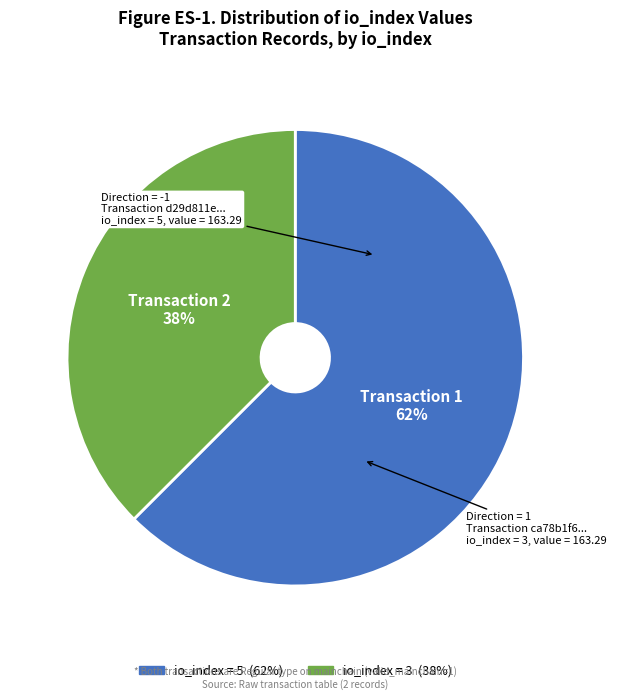

To the nearest percent, what is the average slice percentage?

50%